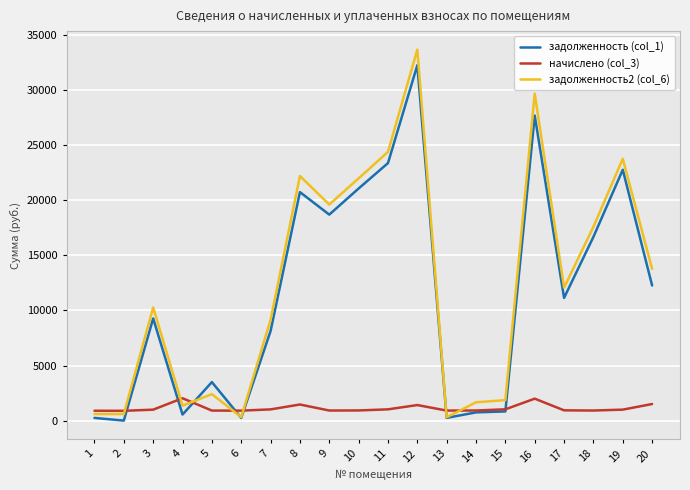

How many series are shown in this chart?

3